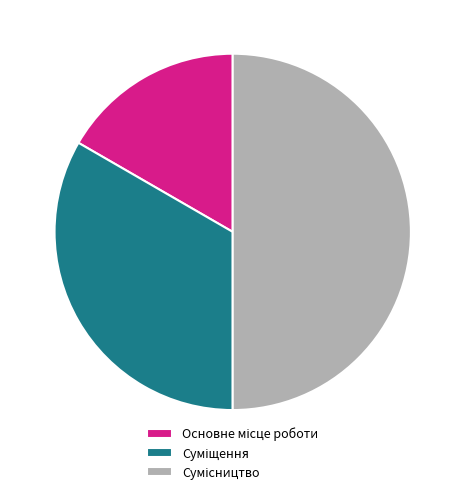

Is there any slice that represents more than half of the pie?

No